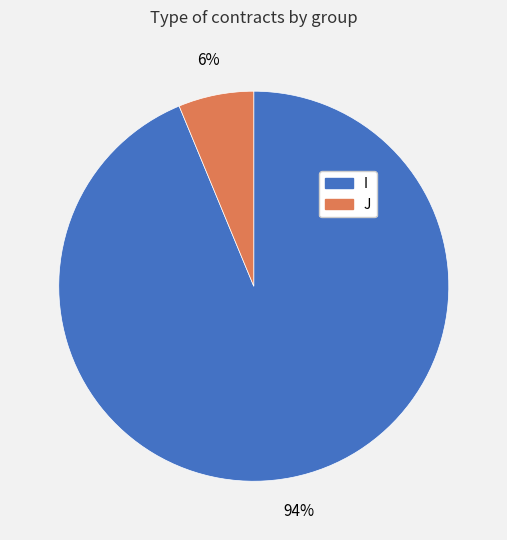

To the nearest percent, what is the average slice percentage?

50%